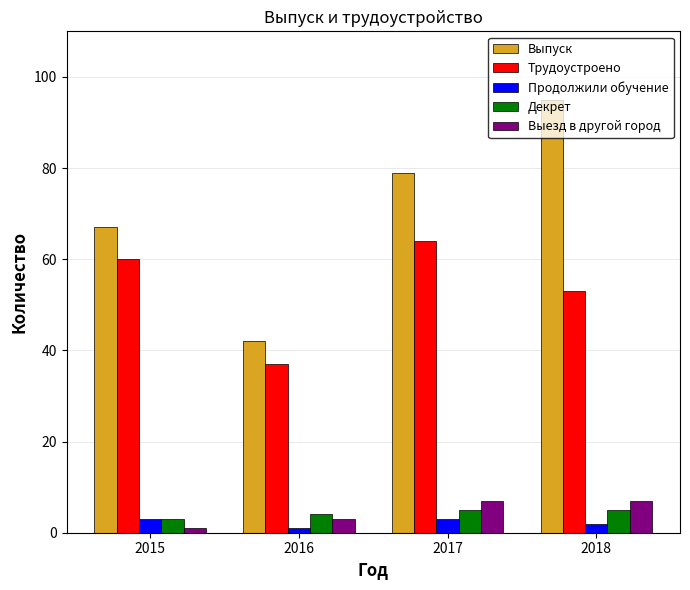

How many groups of bars are there?

4